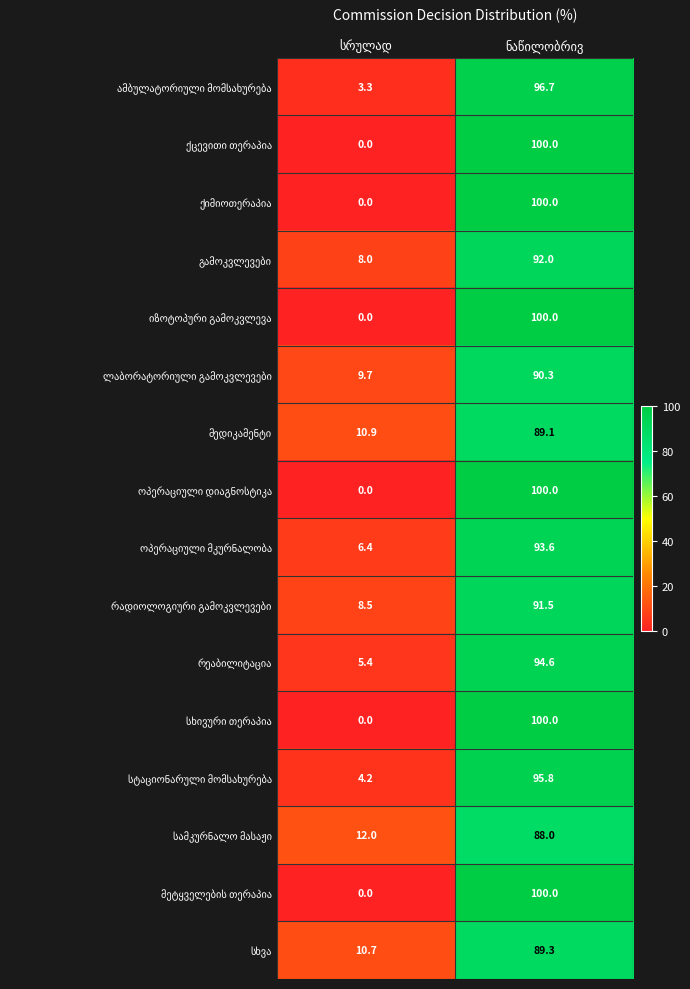

What is the greatest value displayed?

100.0